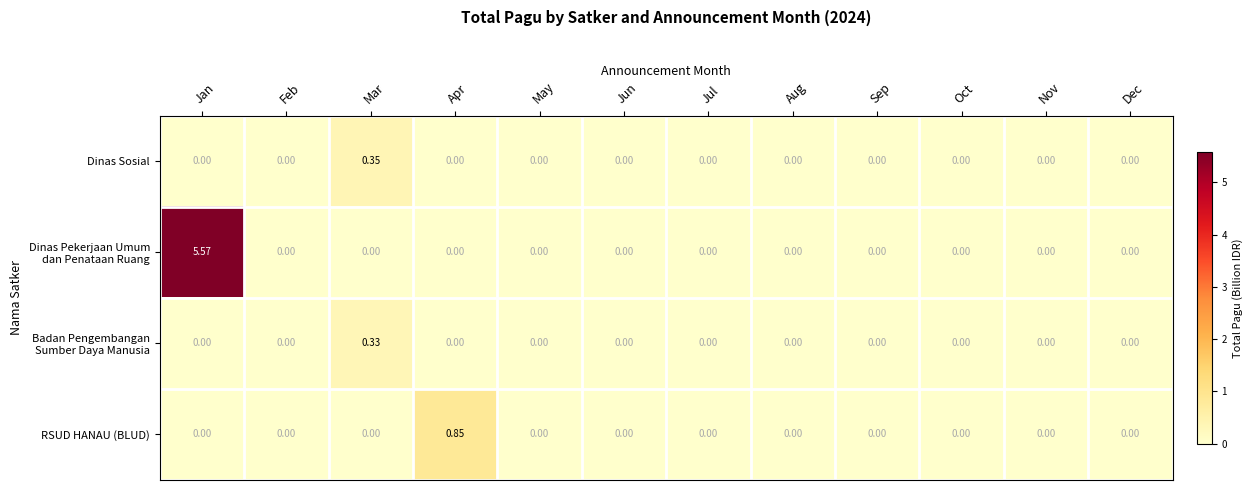

At which category is the sum across all series the highest?

Jan